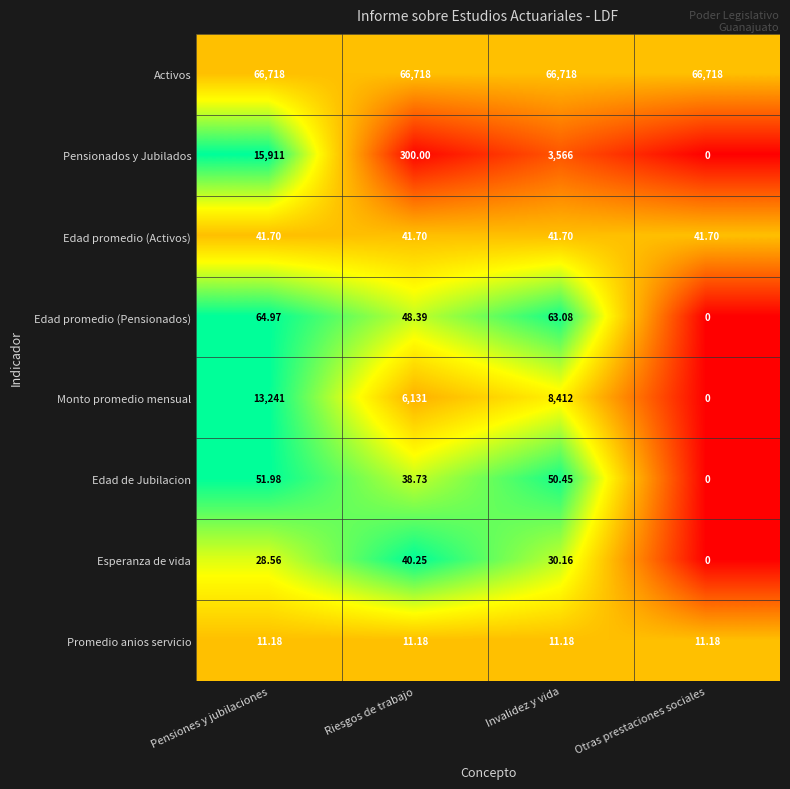

Between Pensiones y jubilaciones and Otras prestaciones sociales, which series saw the biggest shift?

Pensionados y Jubilados